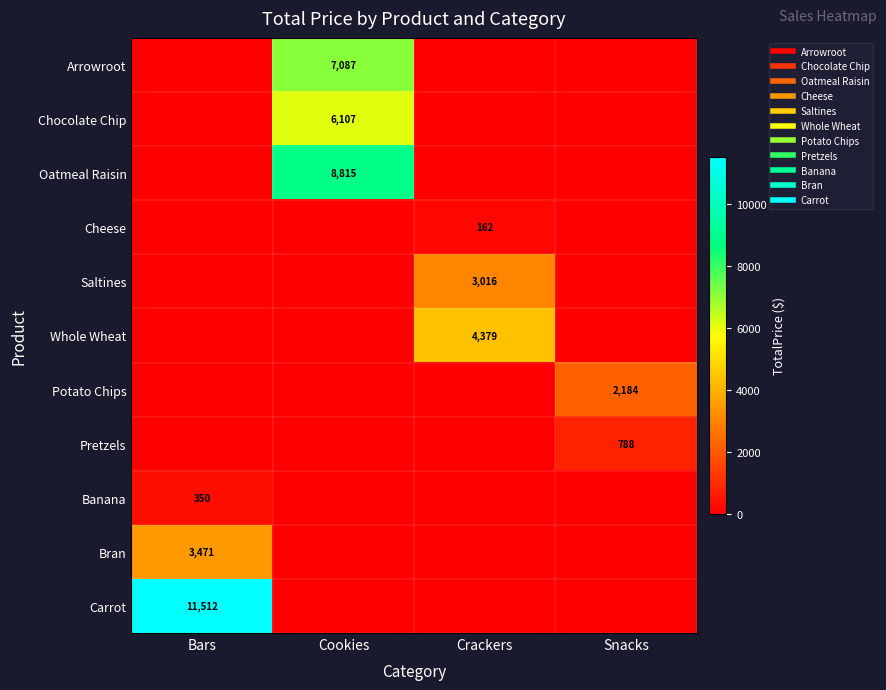

At which category is the sum across all series the highest?

Cookies